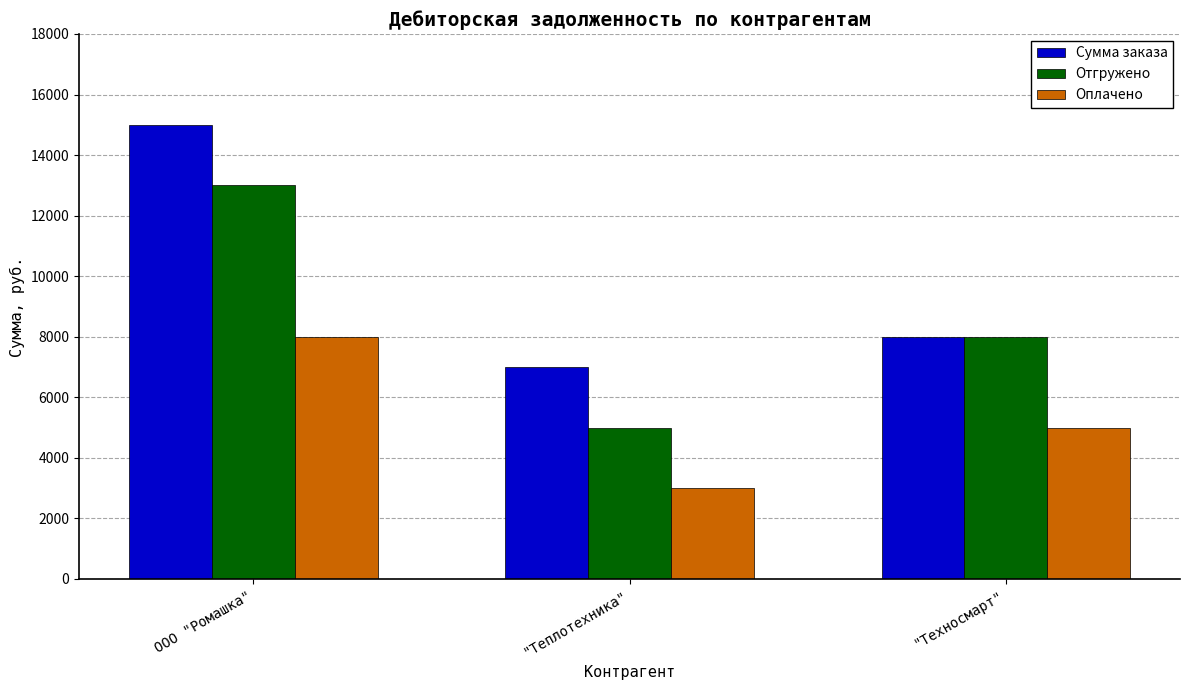

Is it true that Оплачено equals 8000 at ООО "Ромашка"?

True